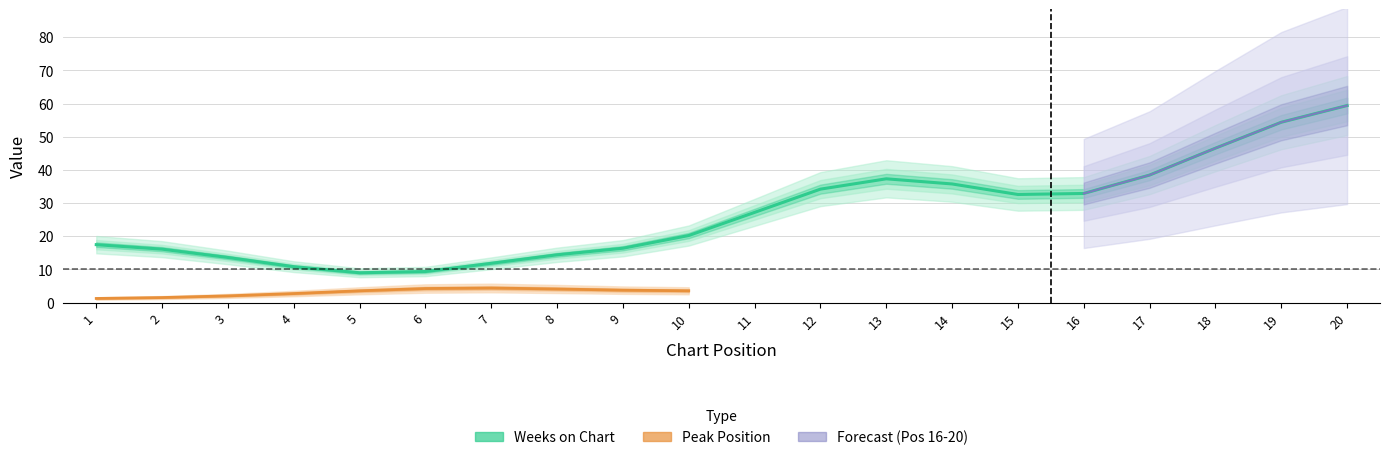

Is this an area chart (filled region under the line)?

No